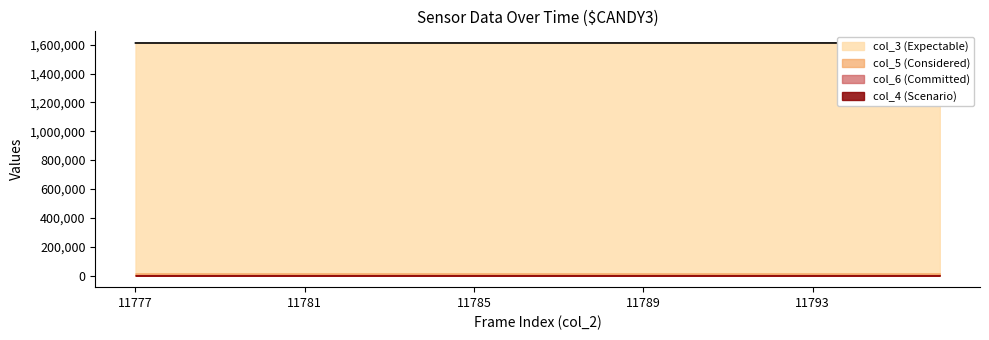

Approximately how many times larger is the value at 18 compared to 5?

1.0